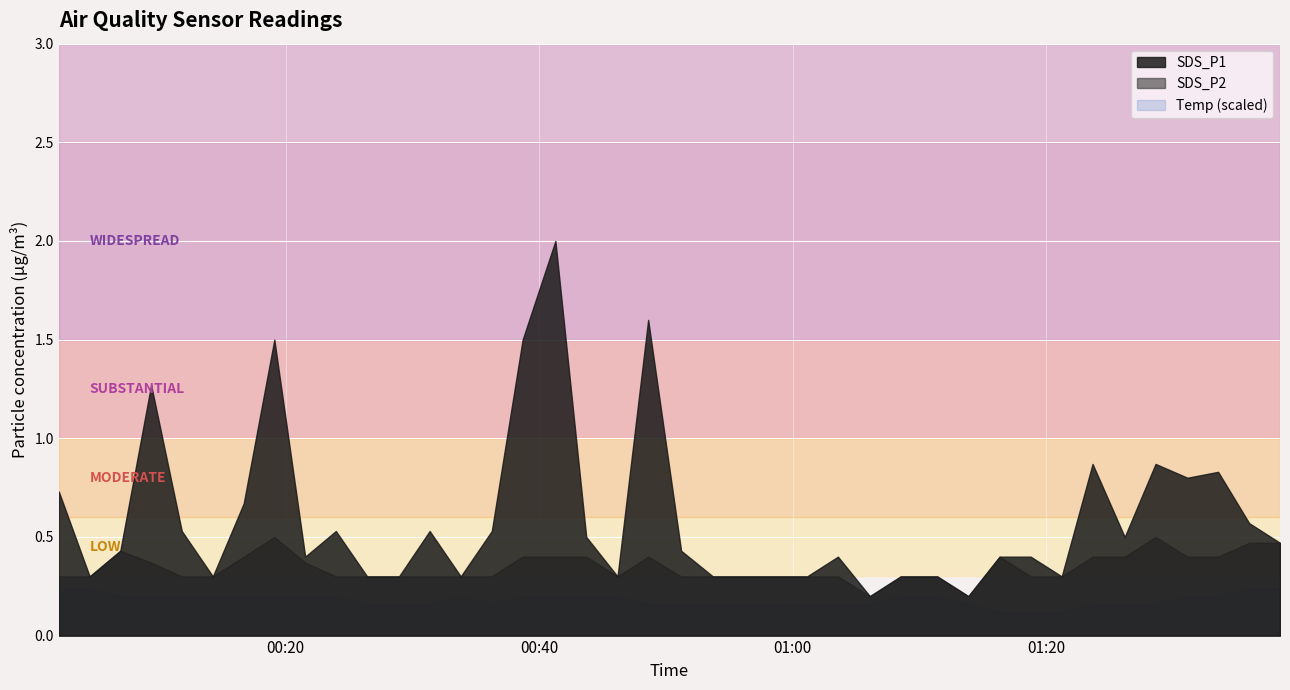

What is the difference between the maximum and second lowest values in the Temp series?

0.3